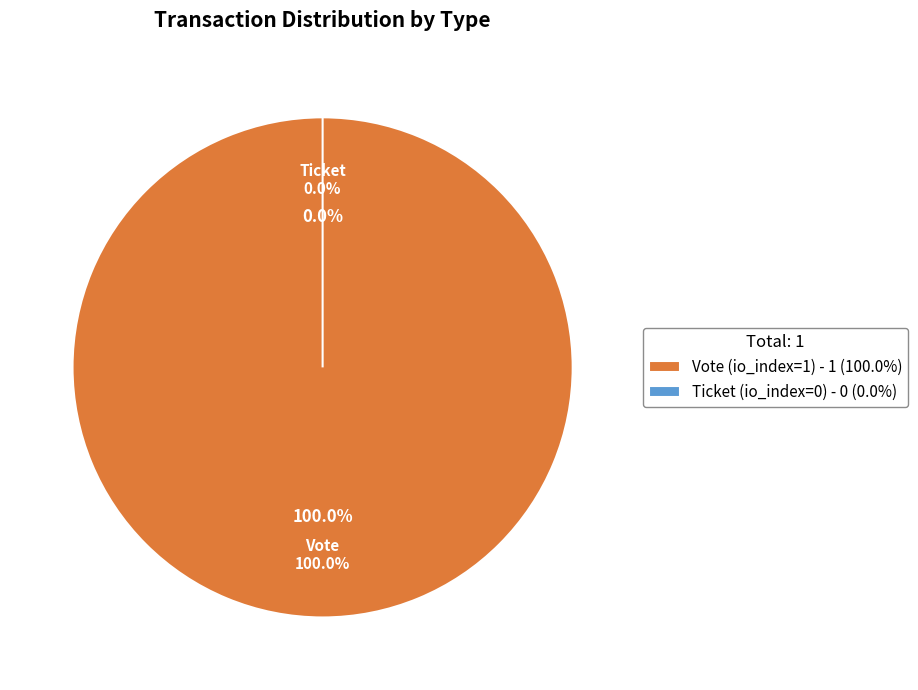

Rank the categories by value from highest to lowest.

Vote (io_index=1), Ticket (io_index=0)